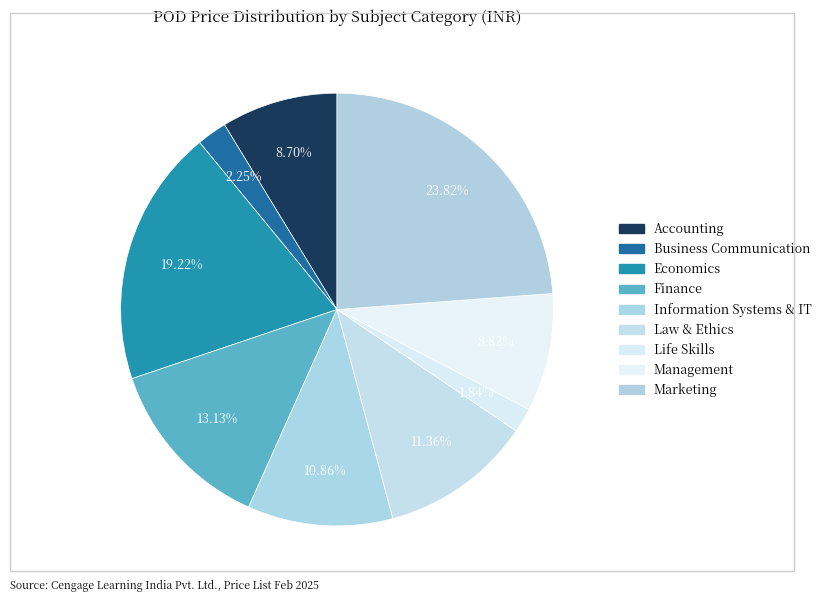

To the nearest percent, what percentage of the pie is Marketing?

24%